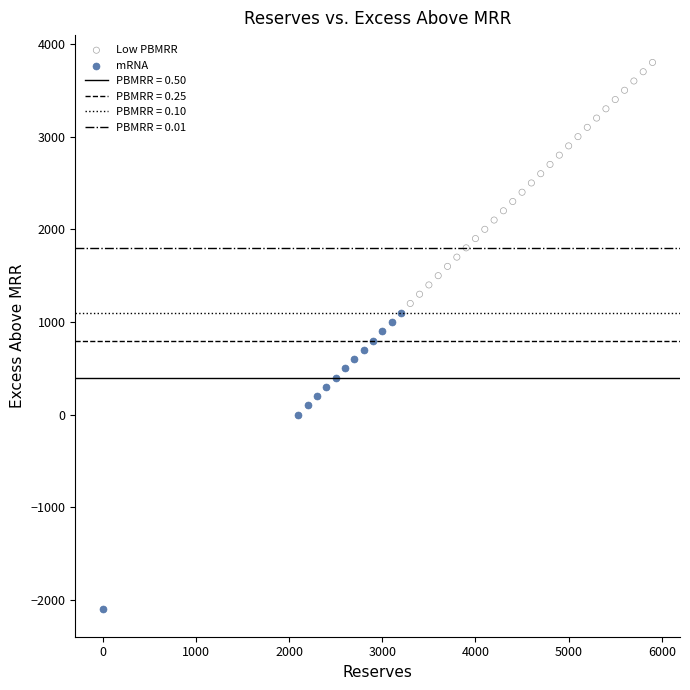

Which series reaches the minimum Y coordinate?

mRNA